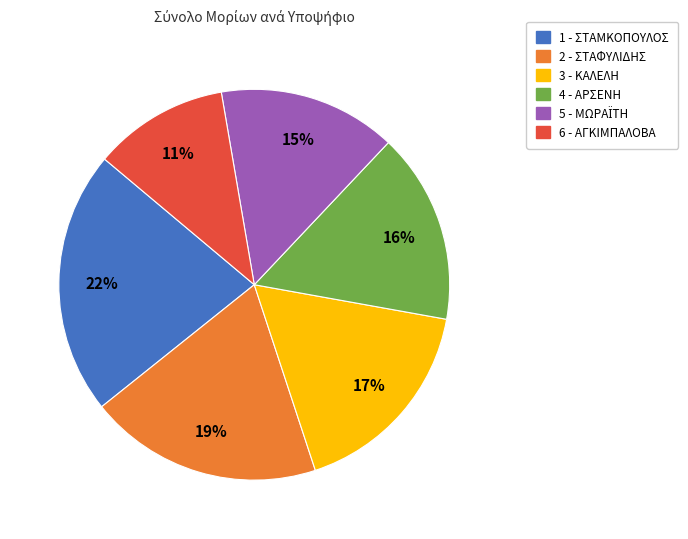

To the nearest percent, what percentage of the pie is 3 - ΚΑΛΕΛΗ?

17%